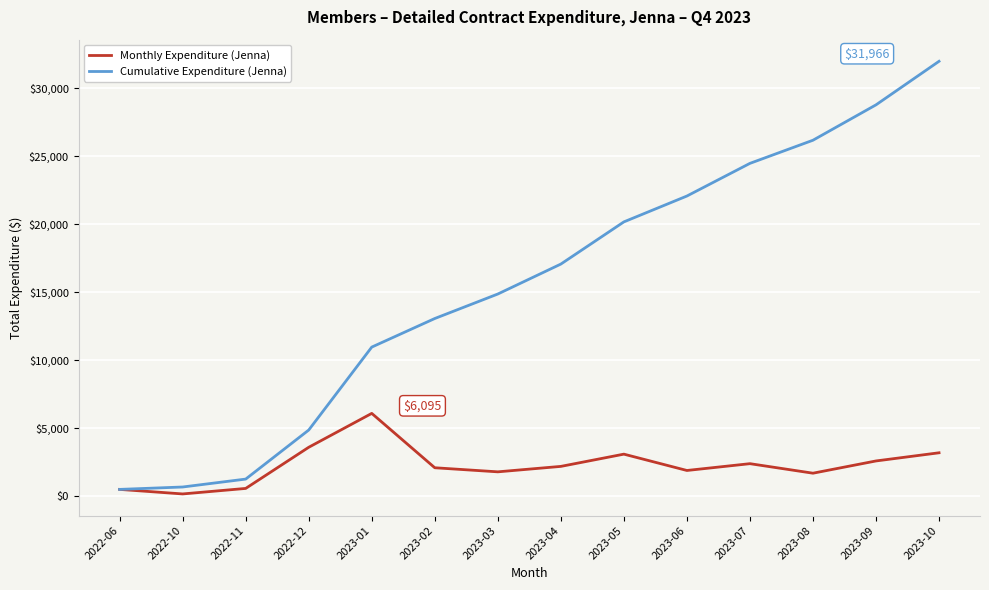

Which series has the largest range (max minus min)?

Cumulative Expenditure (Jenna)